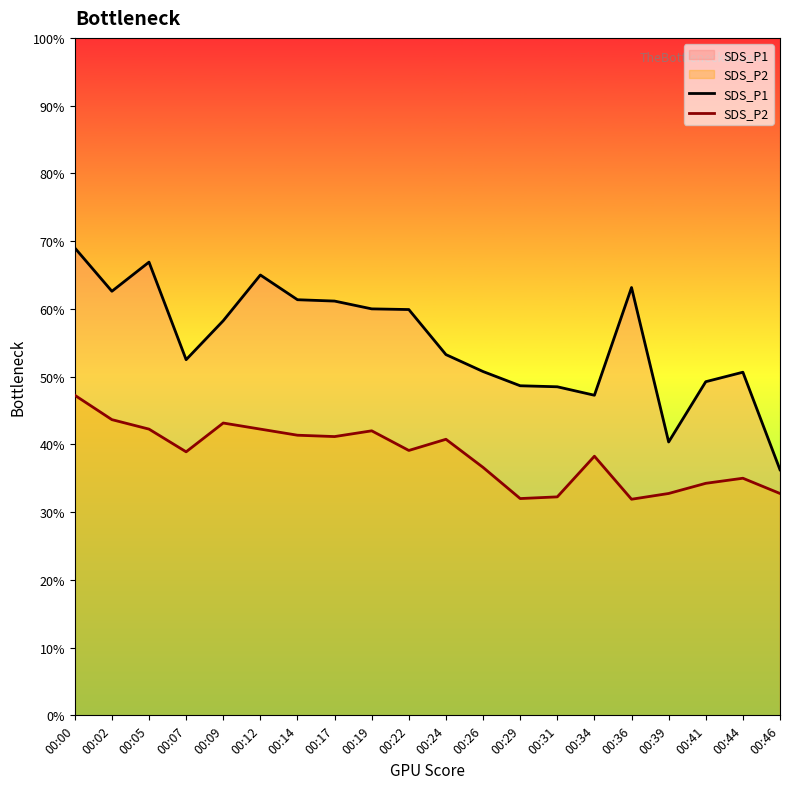

Between 00:46 and 00:34, which is larger?

00:34